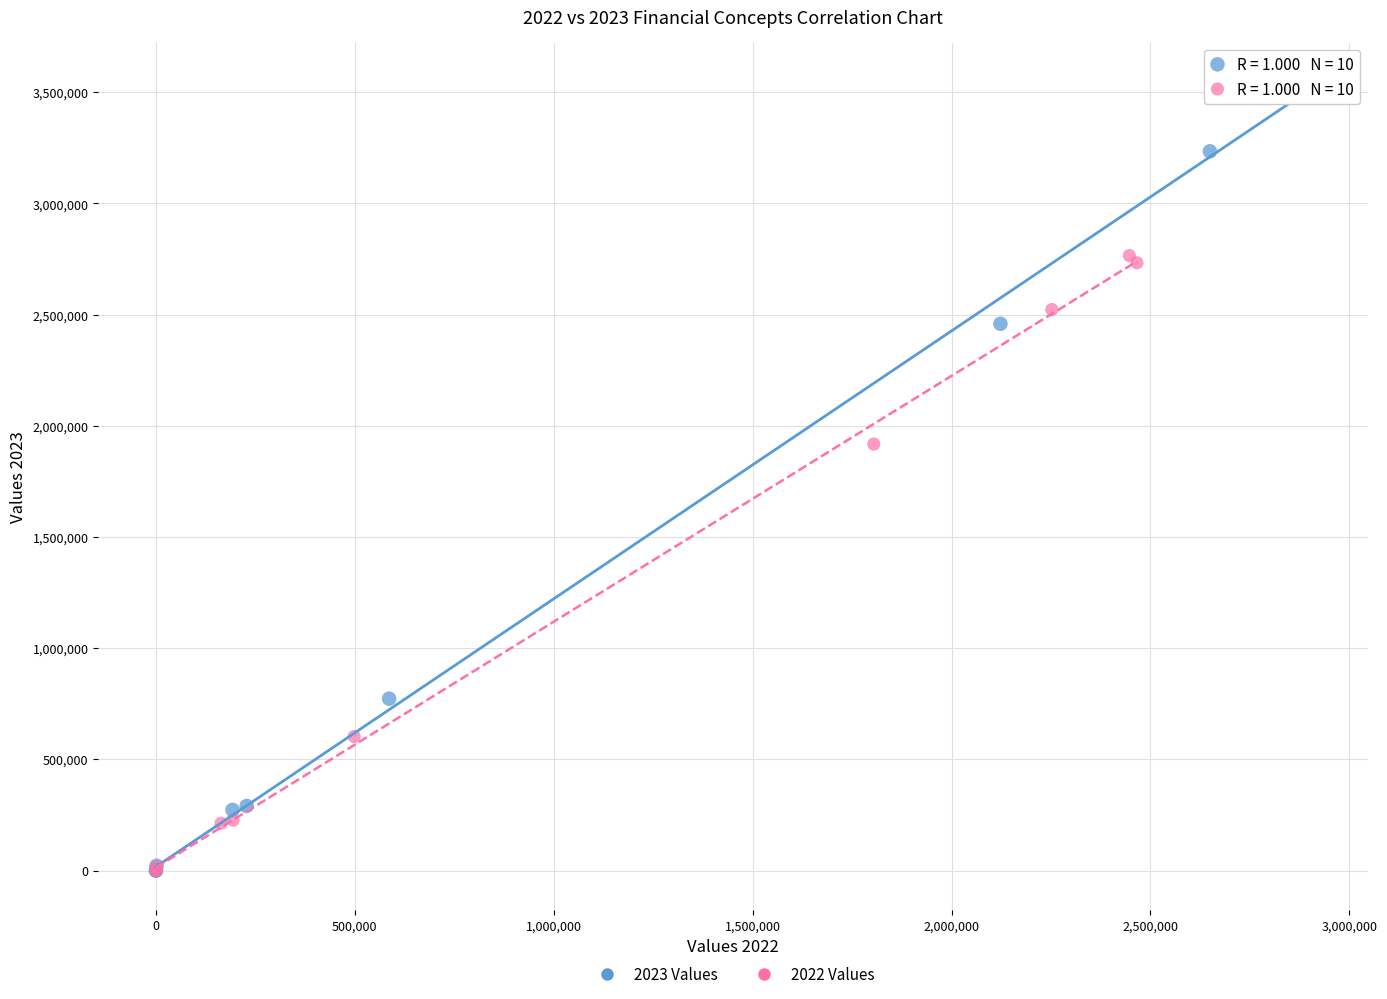

Which series contains the highest Y value?

2023 Values